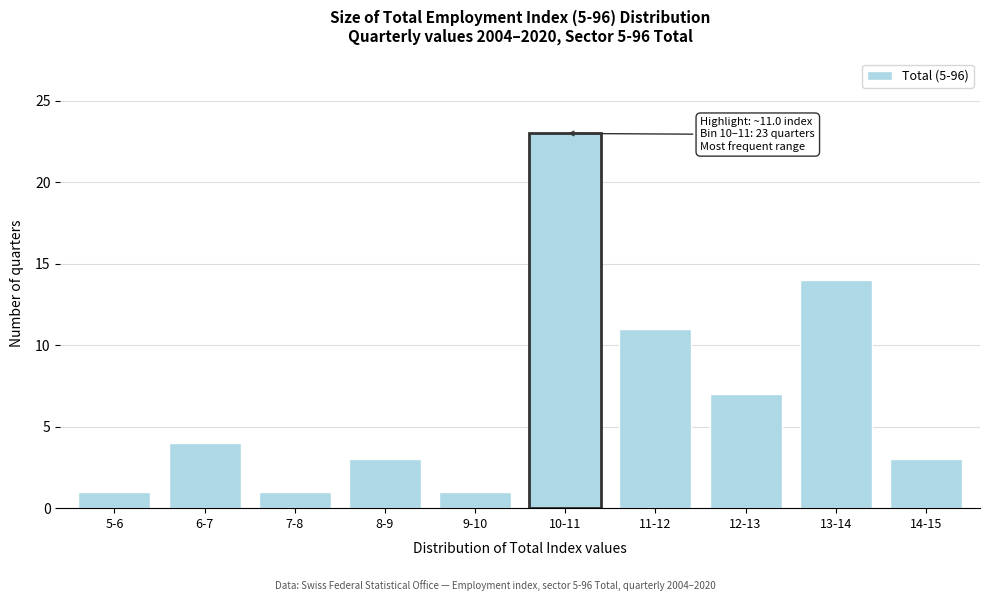

Reading left to right, transcribe all the data shown in this chart.

5-6=1	6-7=4	7-8=1	8-9=3	9-10=1	10-11=23	11-12=11	12-13=7	13-14=14	14-15=3